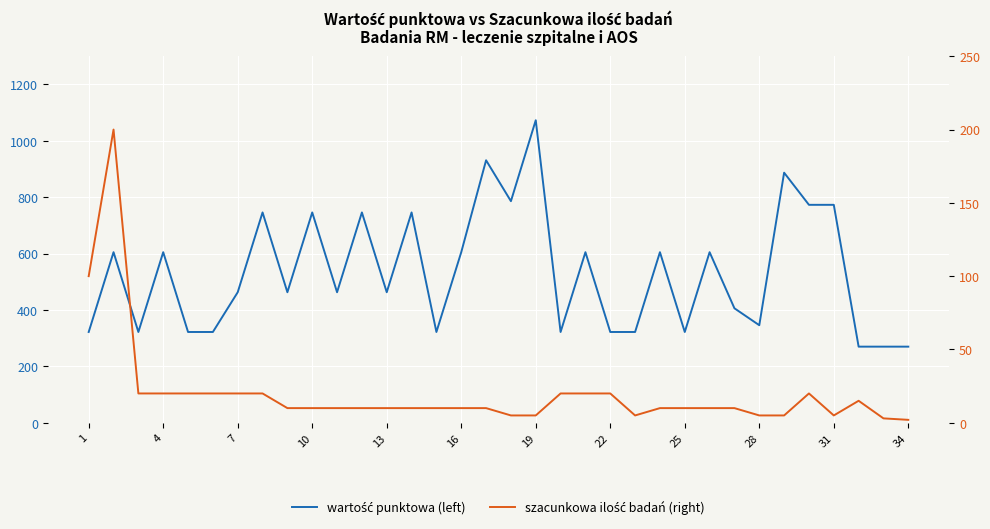

At 25, list the series in order from smallest to largest.

szacunkowa ilość badań (right), wartość punktowa (left)